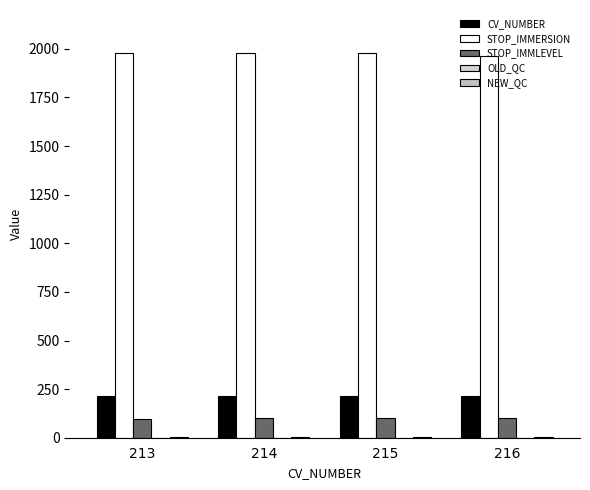

How many data points does each series have?

4